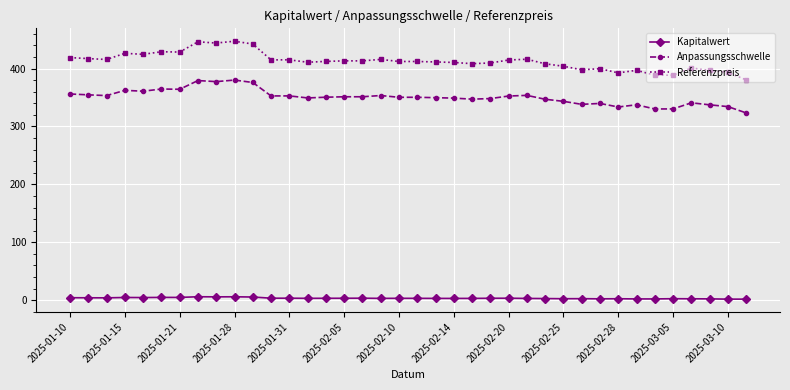

Count the number of categories in the chart.

38